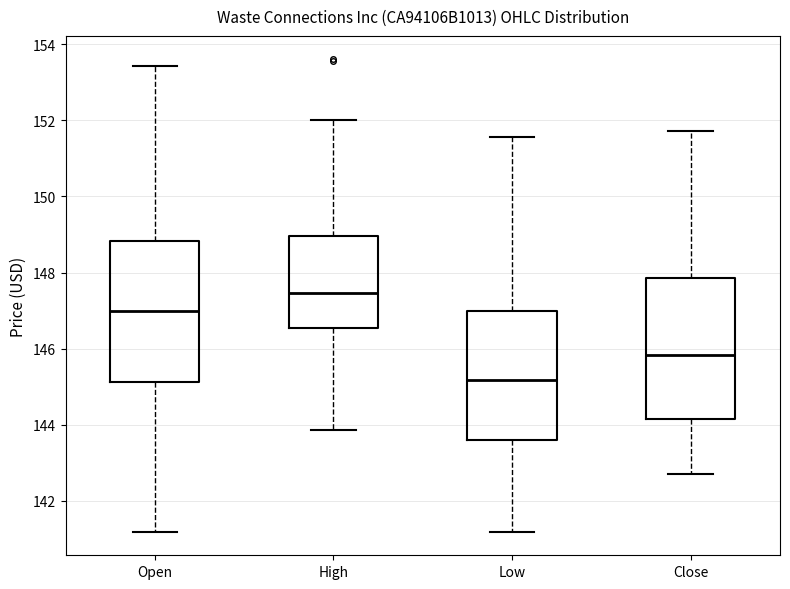

Which box has the highest median line?

High